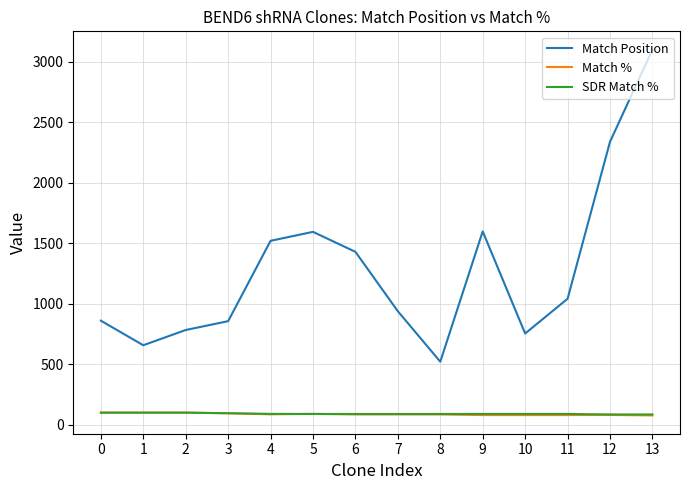

Is it true that SDR Match % equals 100 at 0?

True